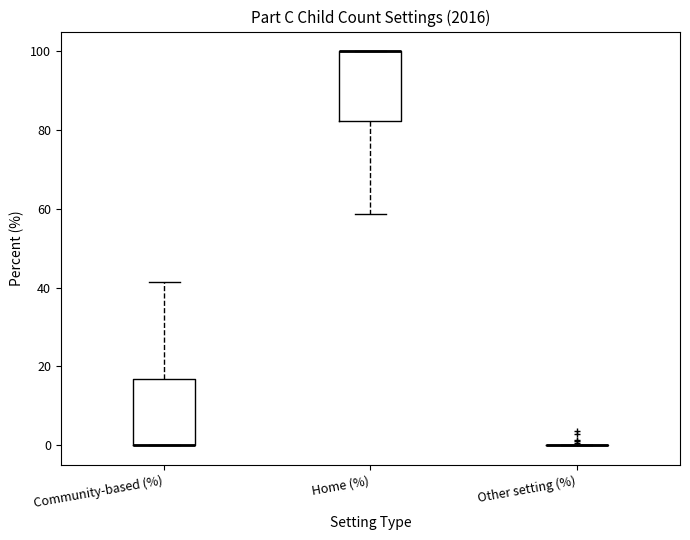

Reading left to right, read every box against the y-axis: the position of its median line, the range the box covers, and the ends of its whiskers. The values are not printed on the chart, so give them approximately, as read against the axis.

Community-based (%): median 0 (drawn on the box's lower edge), box 0 to 16, whiskers 0 to 42
Home (%): median 100 (drawn on the box's upper edge), box 82 to 100, whiskers 58 to 100
Other setting (%): box collapsed to a line at 0, whiskers 0 to 0